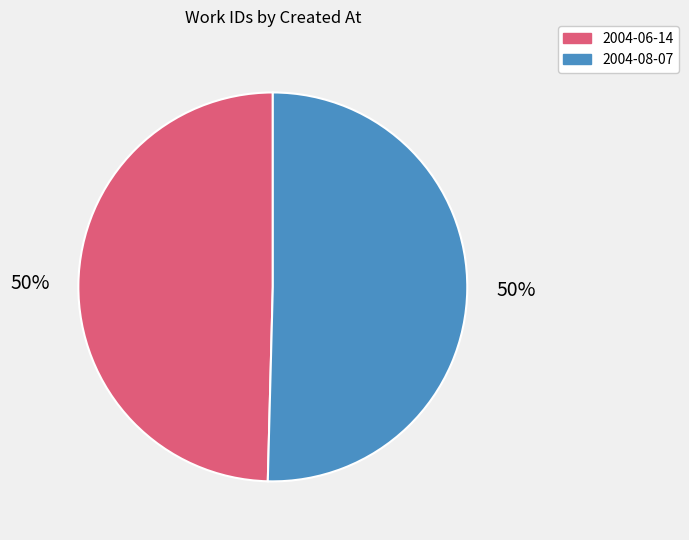

What is the ratio of the value at 2004-08-07 to the value at 2004-06-14?

1.0